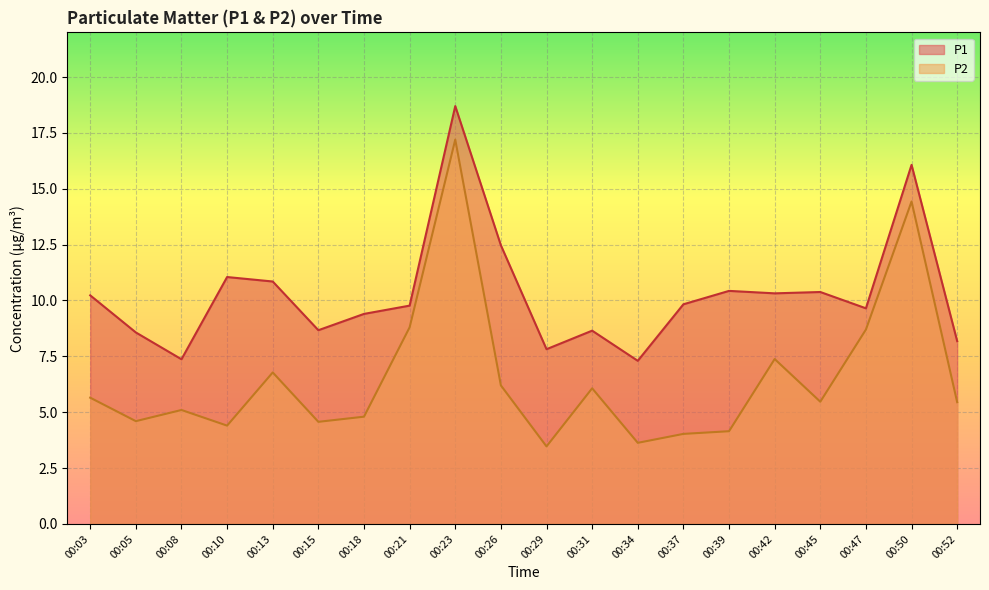

True or false: P1 and P2 cross at least once.

False